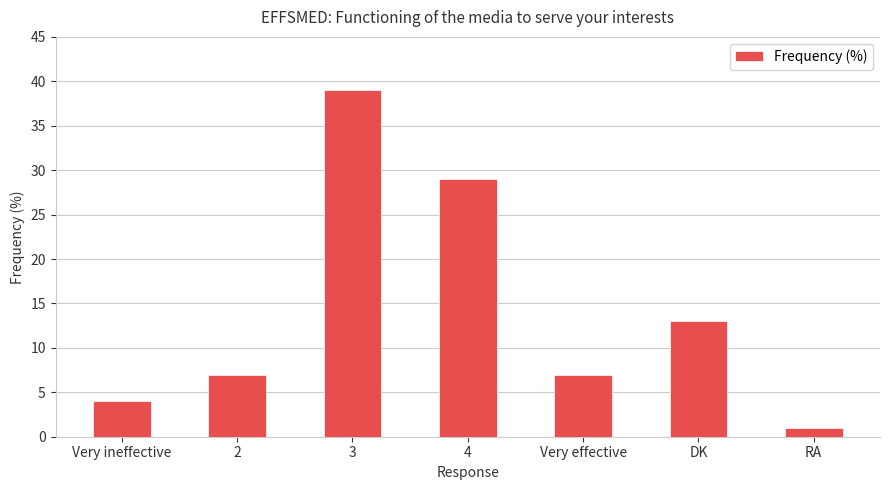

At which label is the value closest to 20?

DK